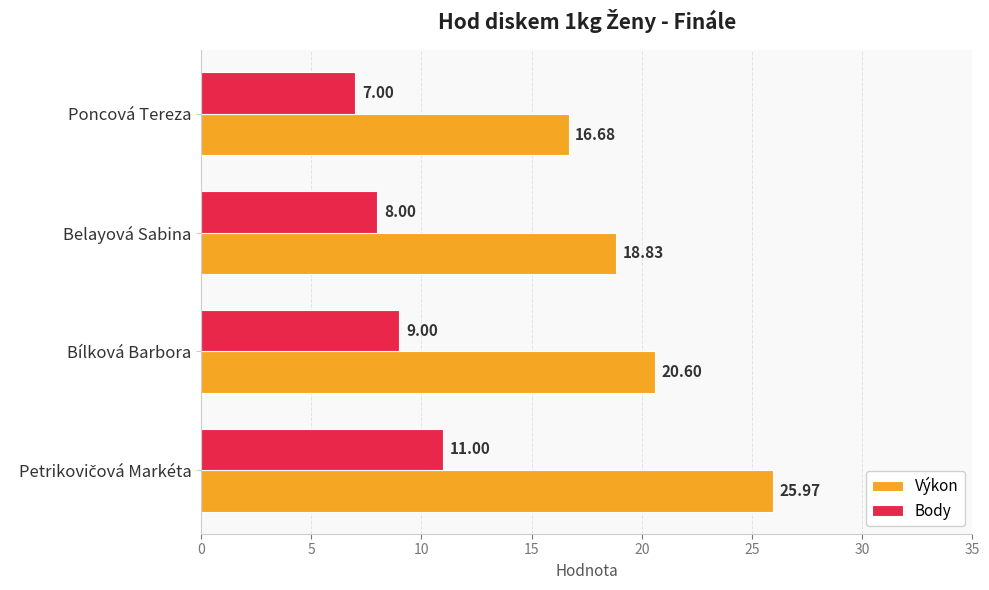

List the series in order of their overall mean, lowest first.

Body, Výkon